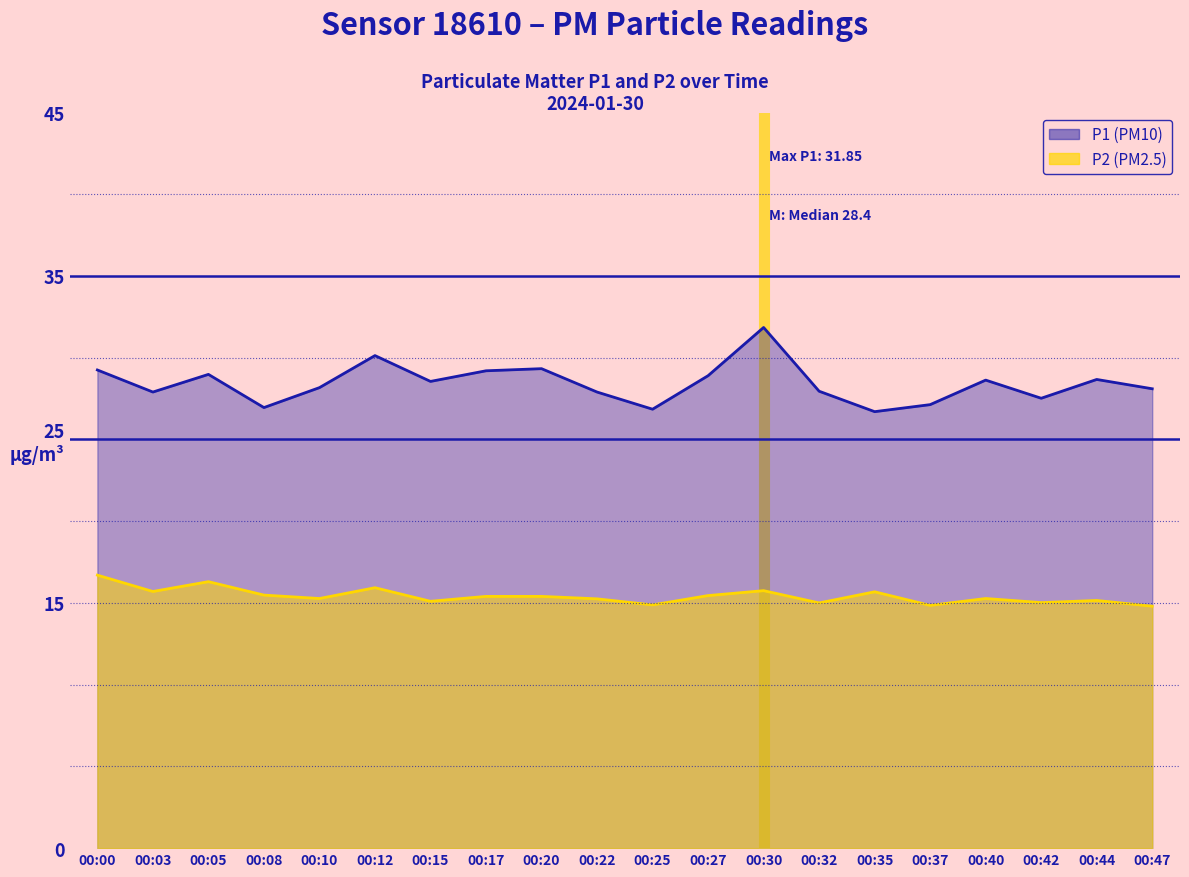

The value of P1 at 00:32 is 38.5. True or false?

False